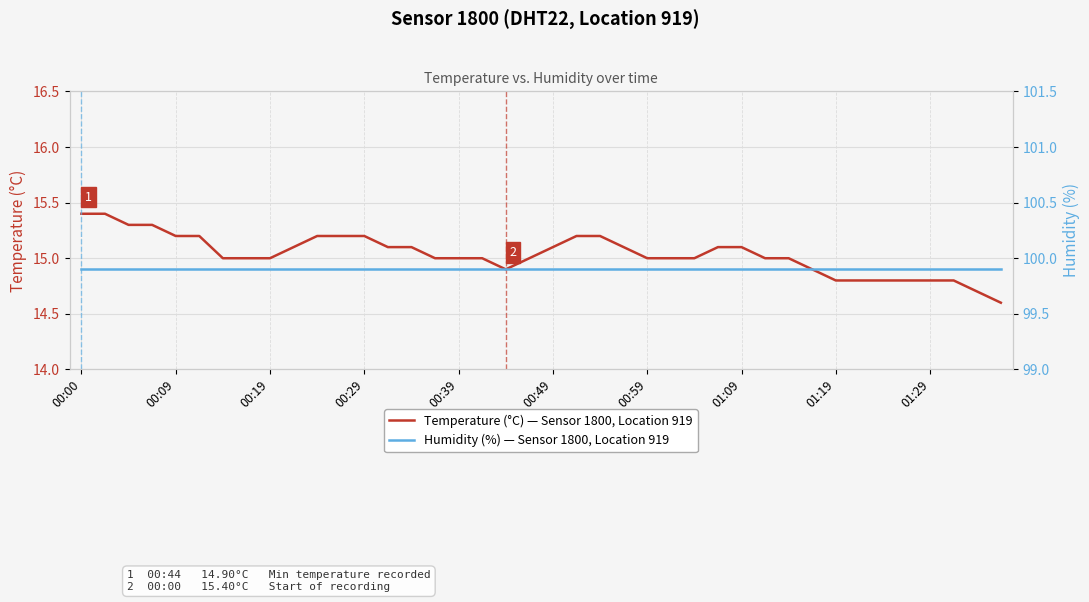

What value does the Humidity (%) — Sensor 1800, Location 919 series have at 19?

99.9